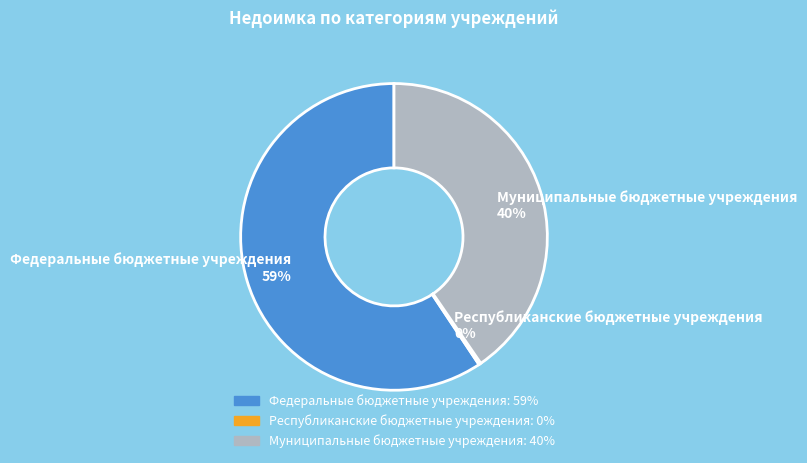

Does Муниципальные бюджетные учреждения 40% account for over 50% of the chart?

No